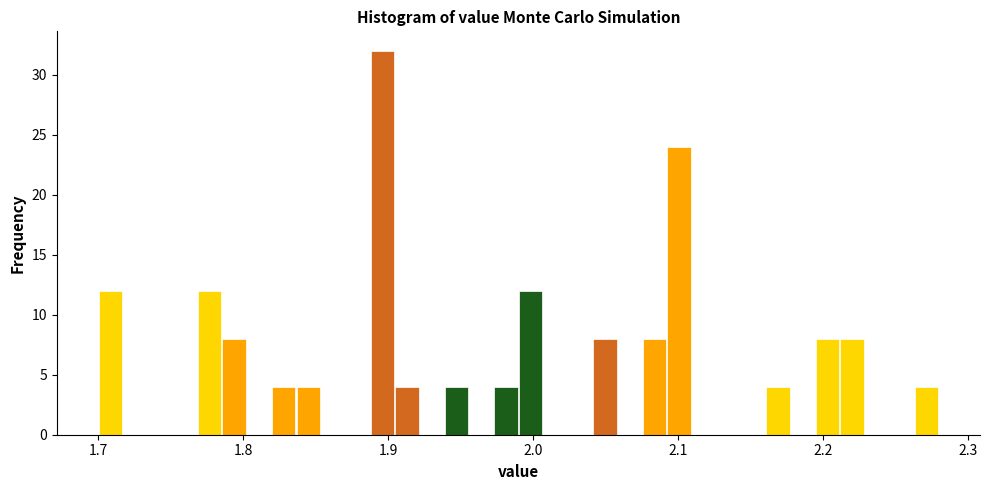

Read against the x-axis, roughly where is the centre of the tallest bar?

1.90